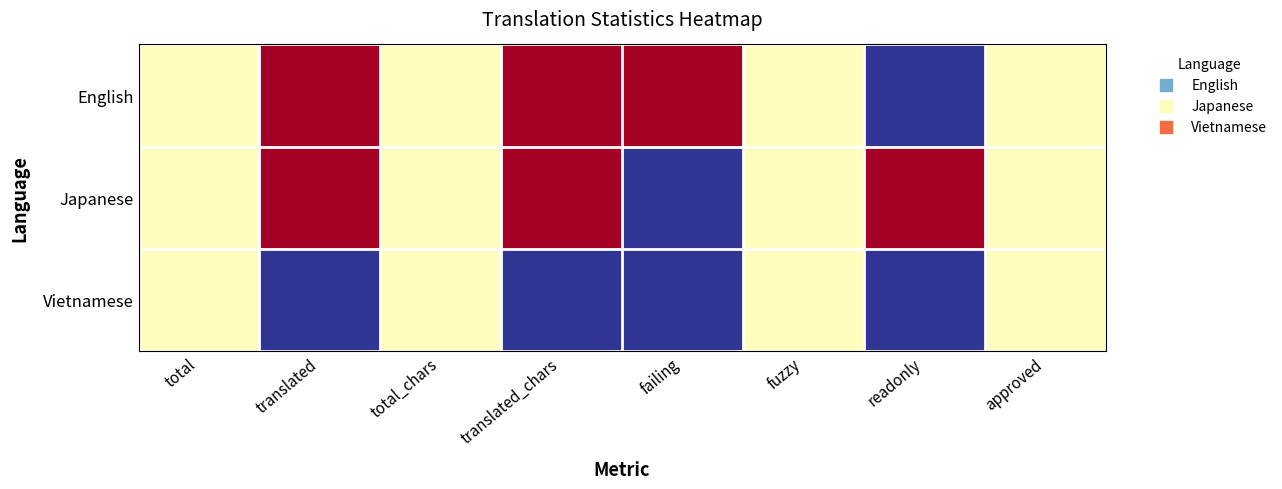

How many series are shown in this chart?

3